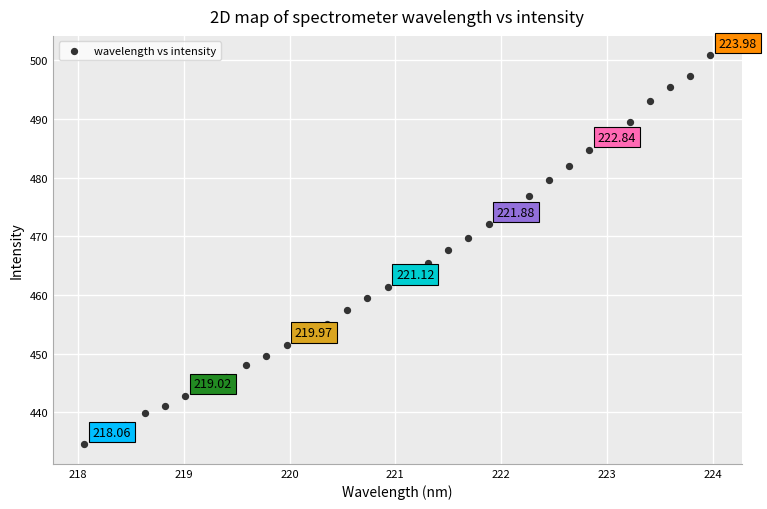

What is the range of X values (max minus min)?

5.9